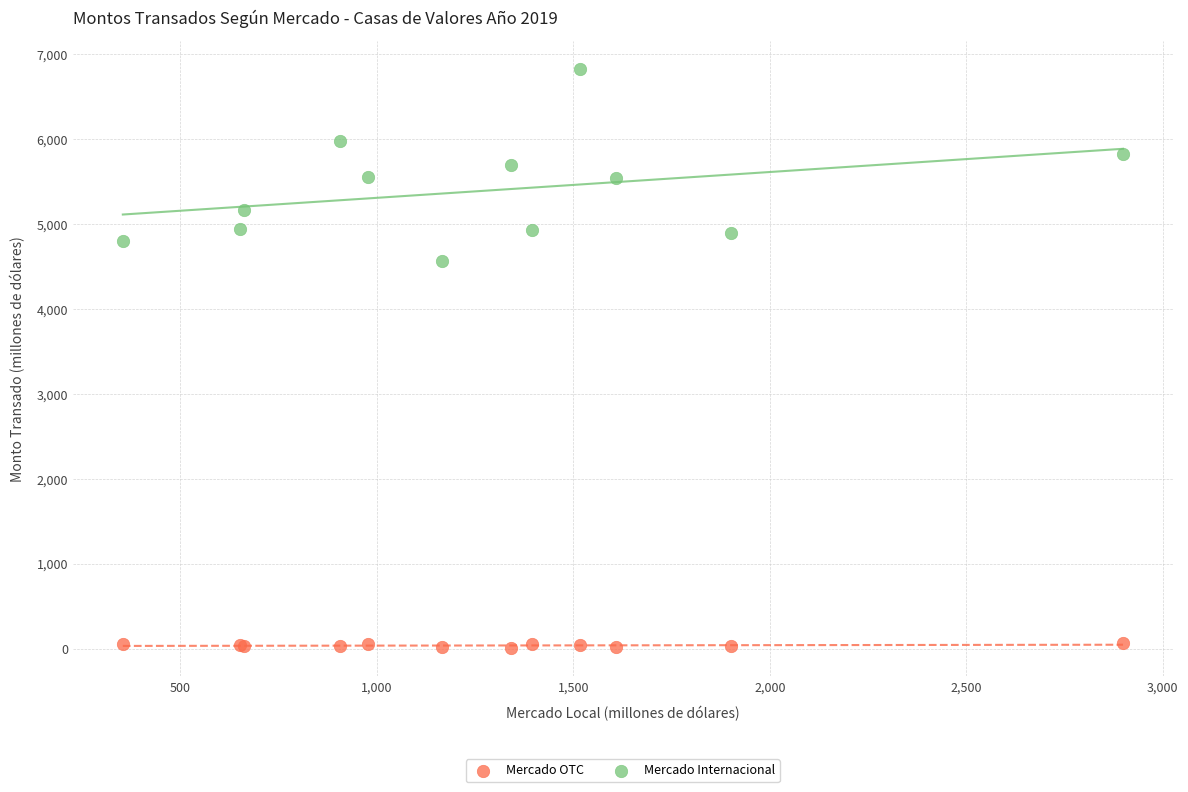

What is the X range (max minus min) for the scatter plot?

2545.7